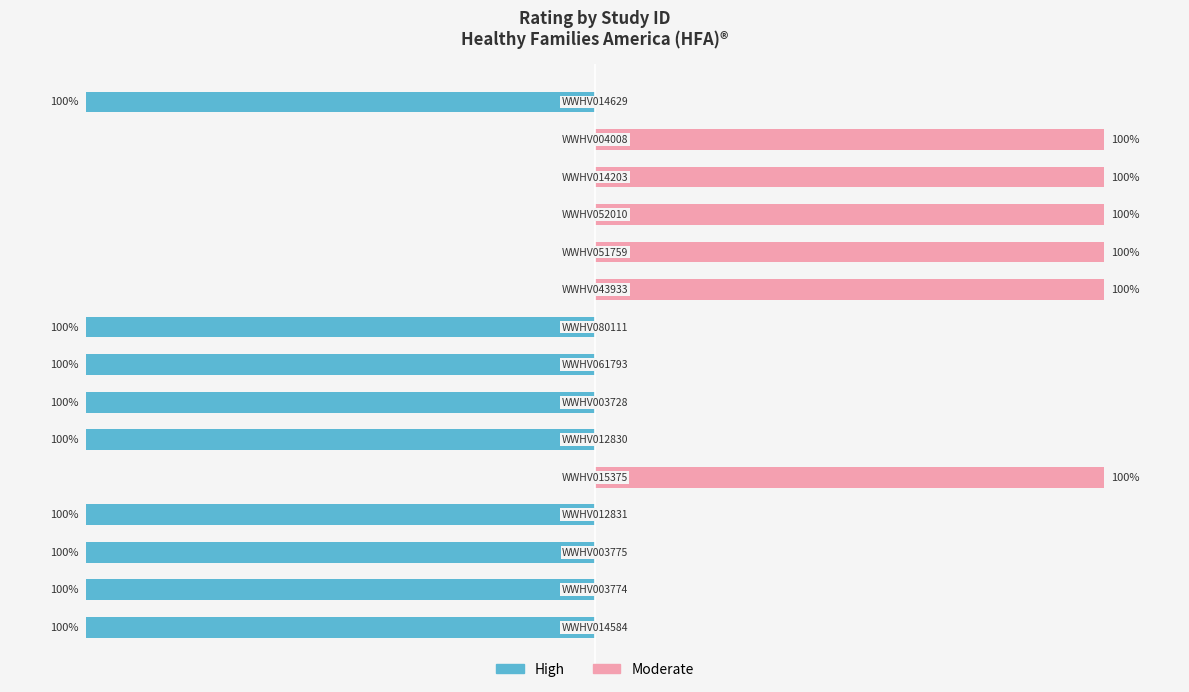

Is the value of High at 8 greater than the value of Moderate at 7?

No